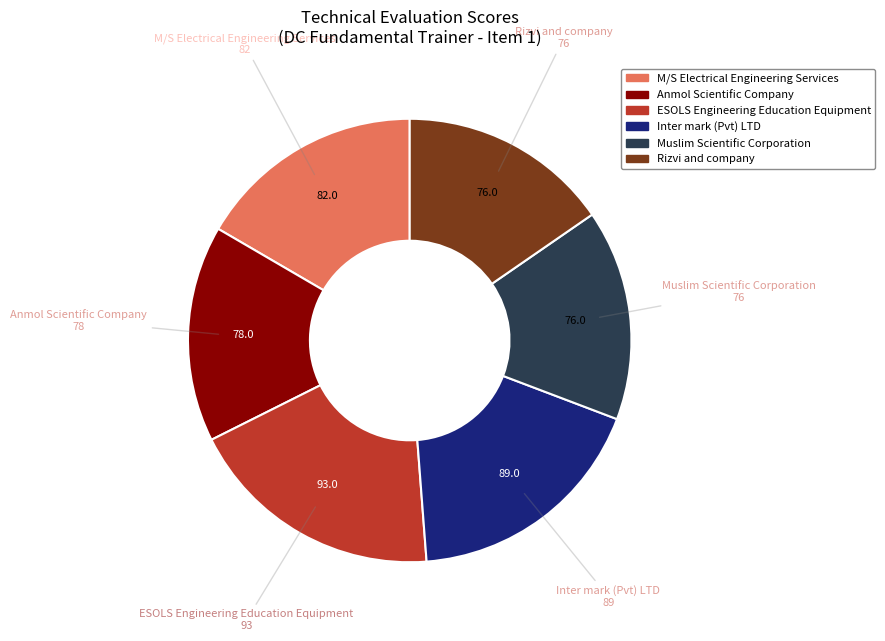

Is there a majority slice in this chart?

No